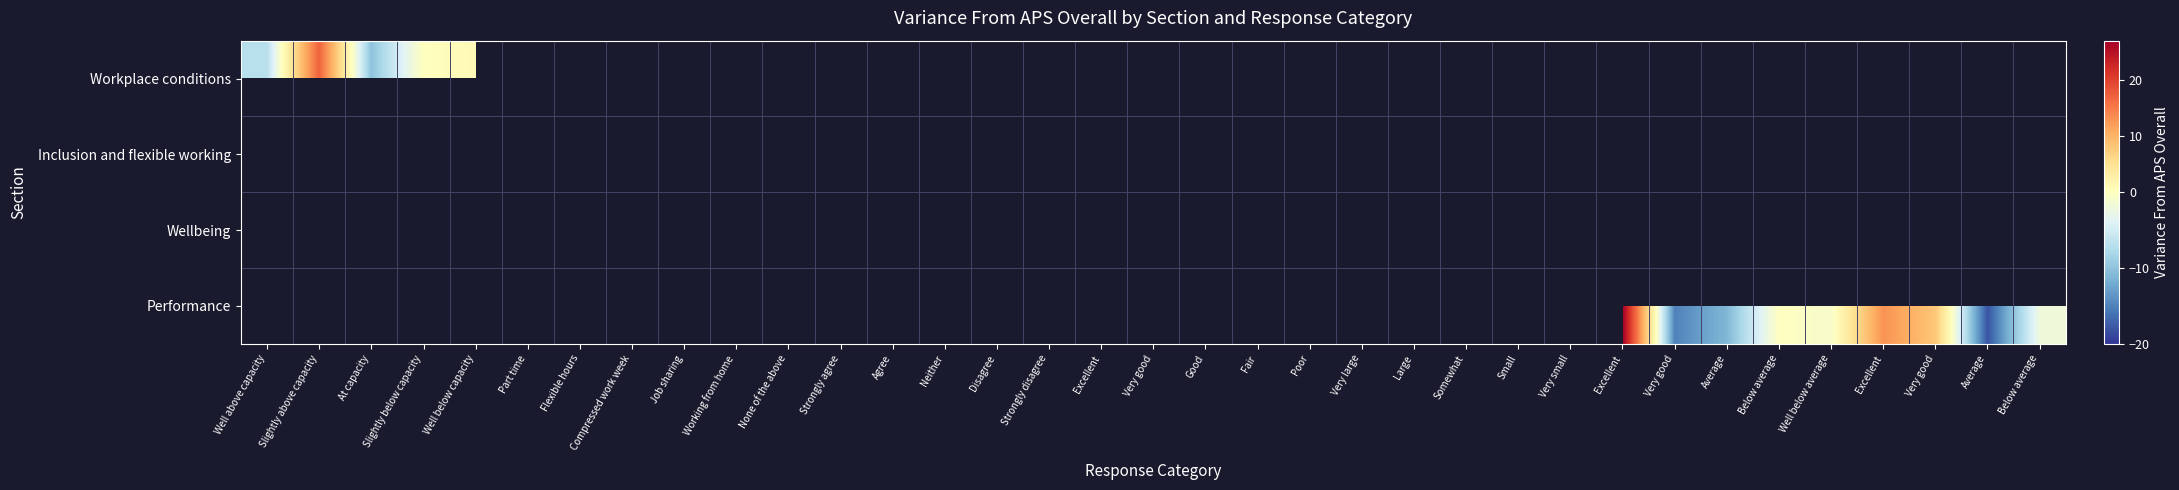

Between Strongly agree and Flexible hours, which is larger?

Flexible hours